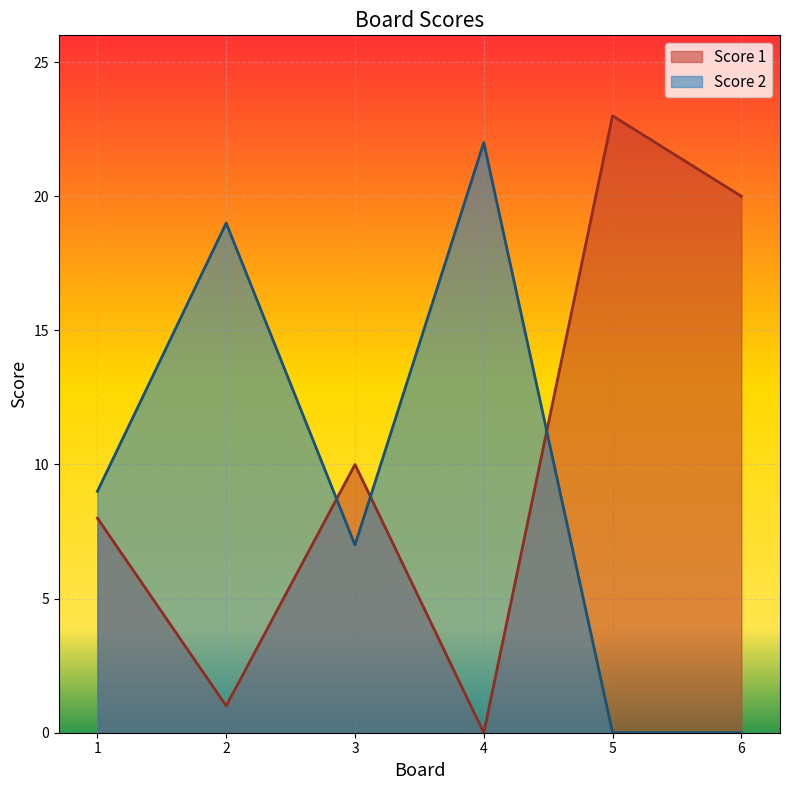

What is the value of the Score 2 point at the 2nd from the left?

19